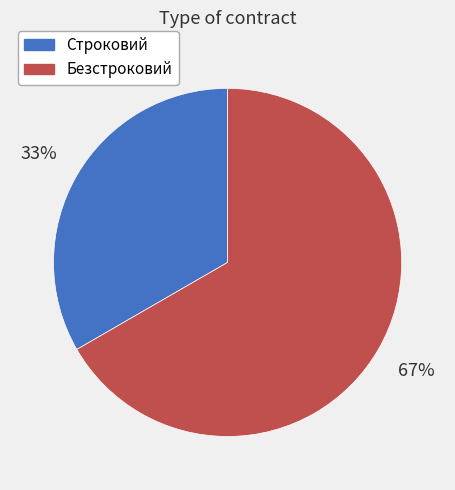

Rank the categories by value from highest to lowest.

Безстроковий, Строковий